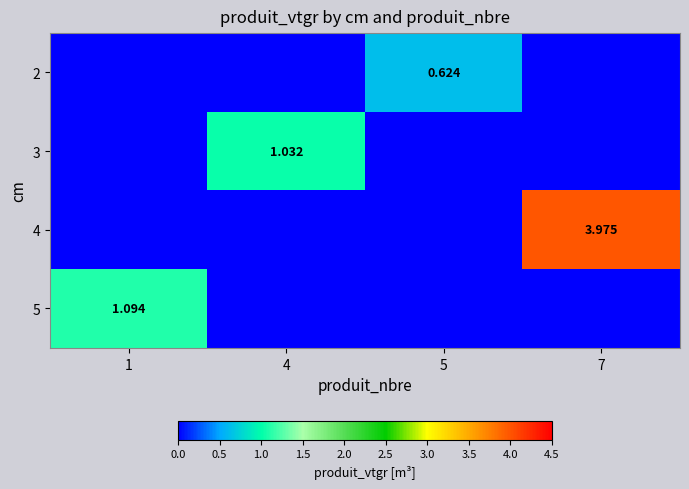

What is the maximum value shown in the chart?

4.0